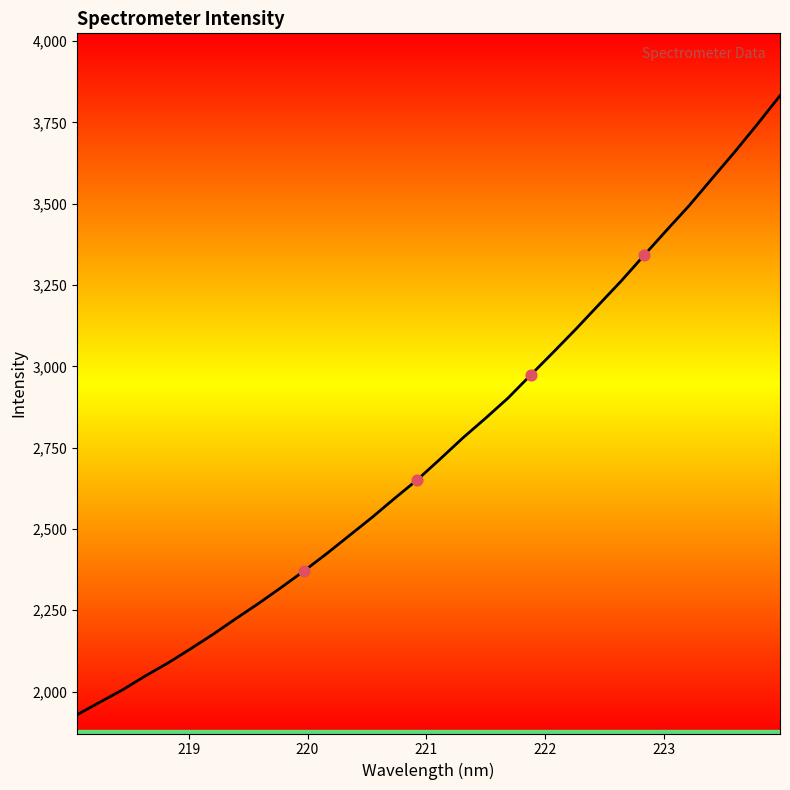

What is the difference between the maximum and minimum values?

1903.6